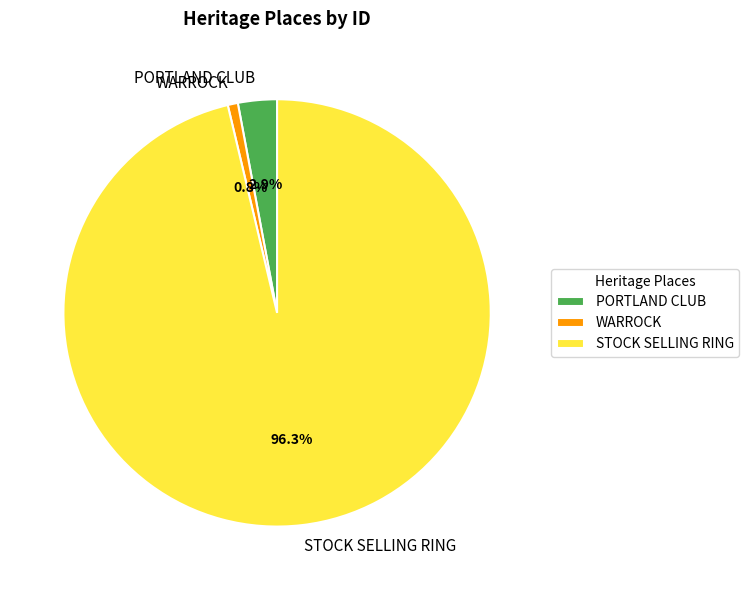

To the nearest percent, what is the difference between the largest and smallest slice percentages?

96%